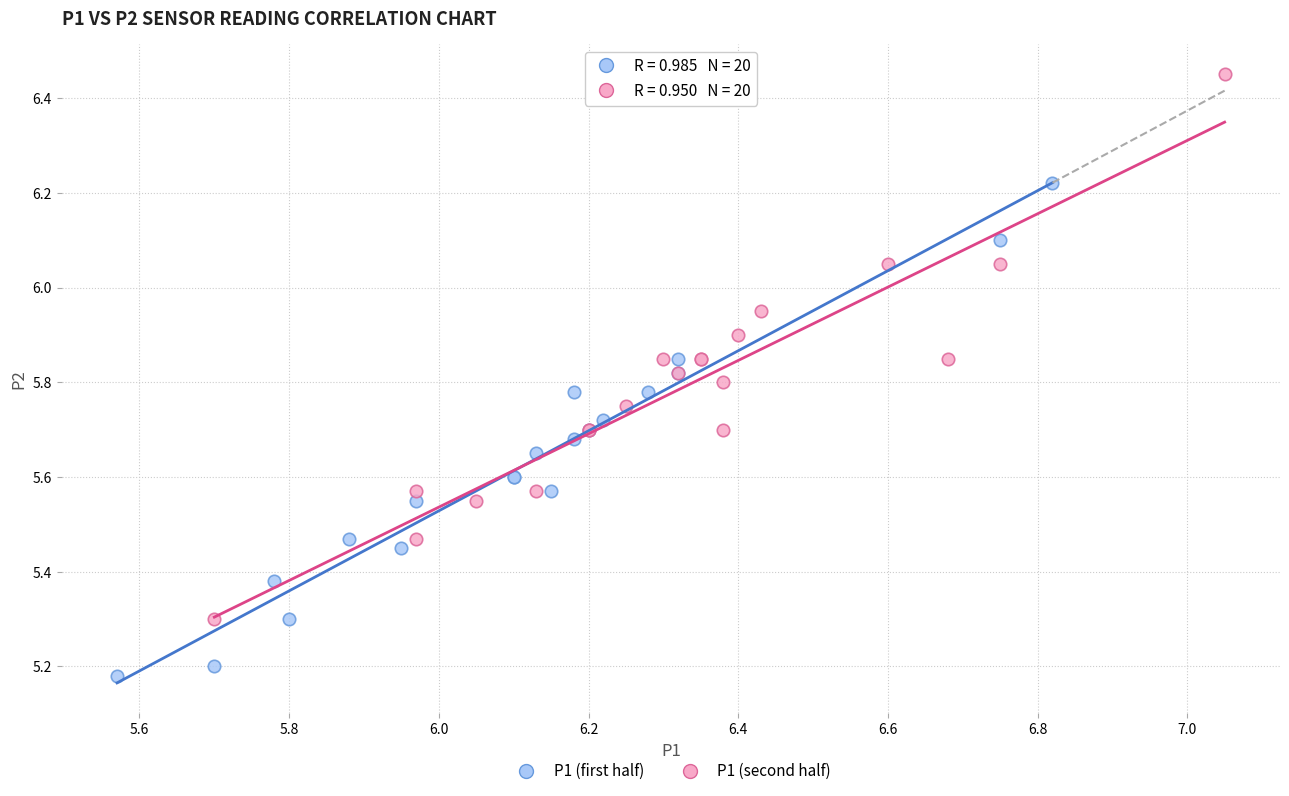

Which series contains the highest Y value?

P1 (second half)